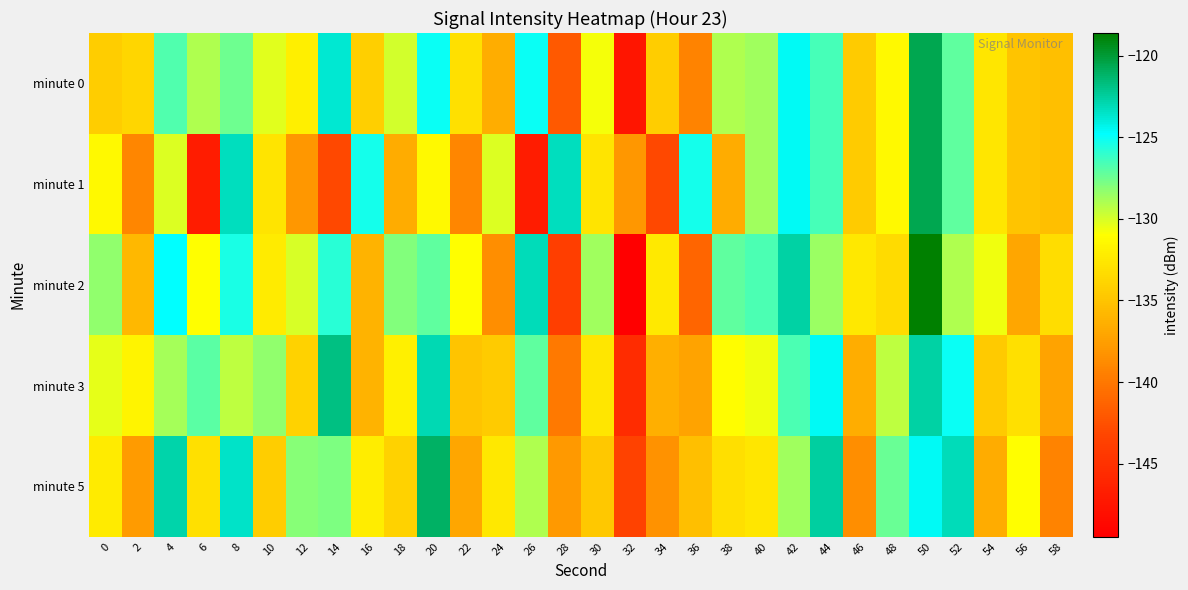

At 20, list the series in order from smallest to largest.

minute 1, minute 2, minute 0, minute 3, minute 5